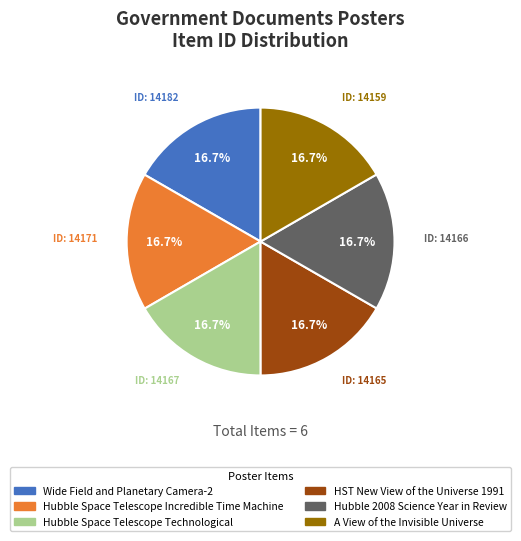

Approximately how many times larger is the value at Hubble Space Telescope Technological compared to Wide Field and Planetary Camera-2?

1.0